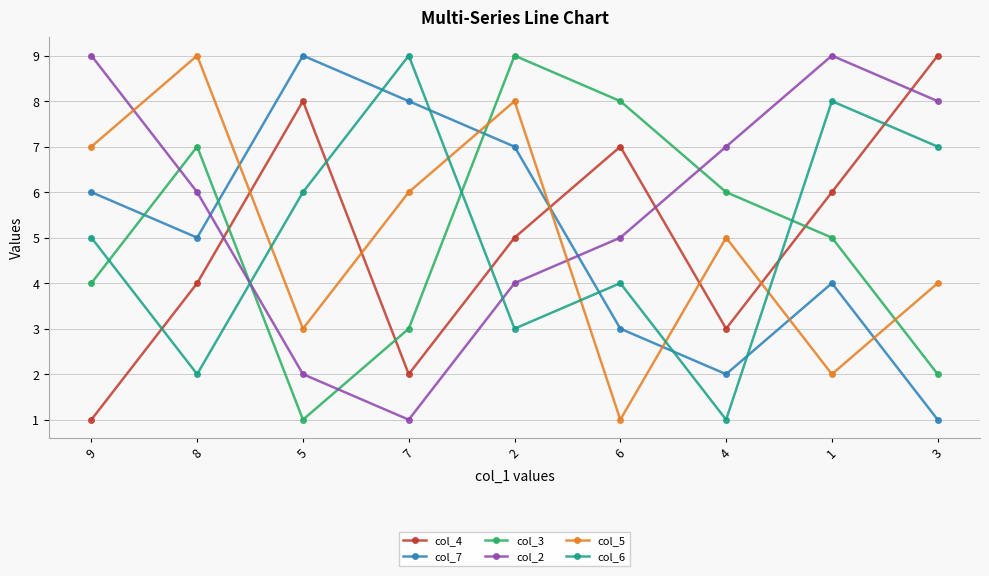

What is the lowest value of the col_5 series?

1